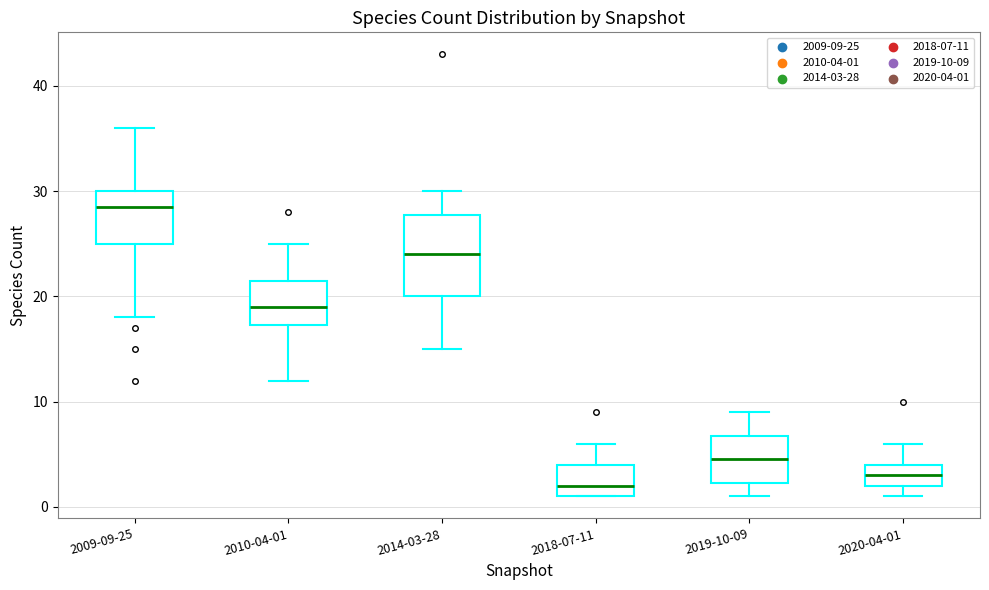

Where does the median line of the box for 2009-09-25 sit on the y-axis? The values are not printed on the chart, so give them approximately, as read against the axis.

29